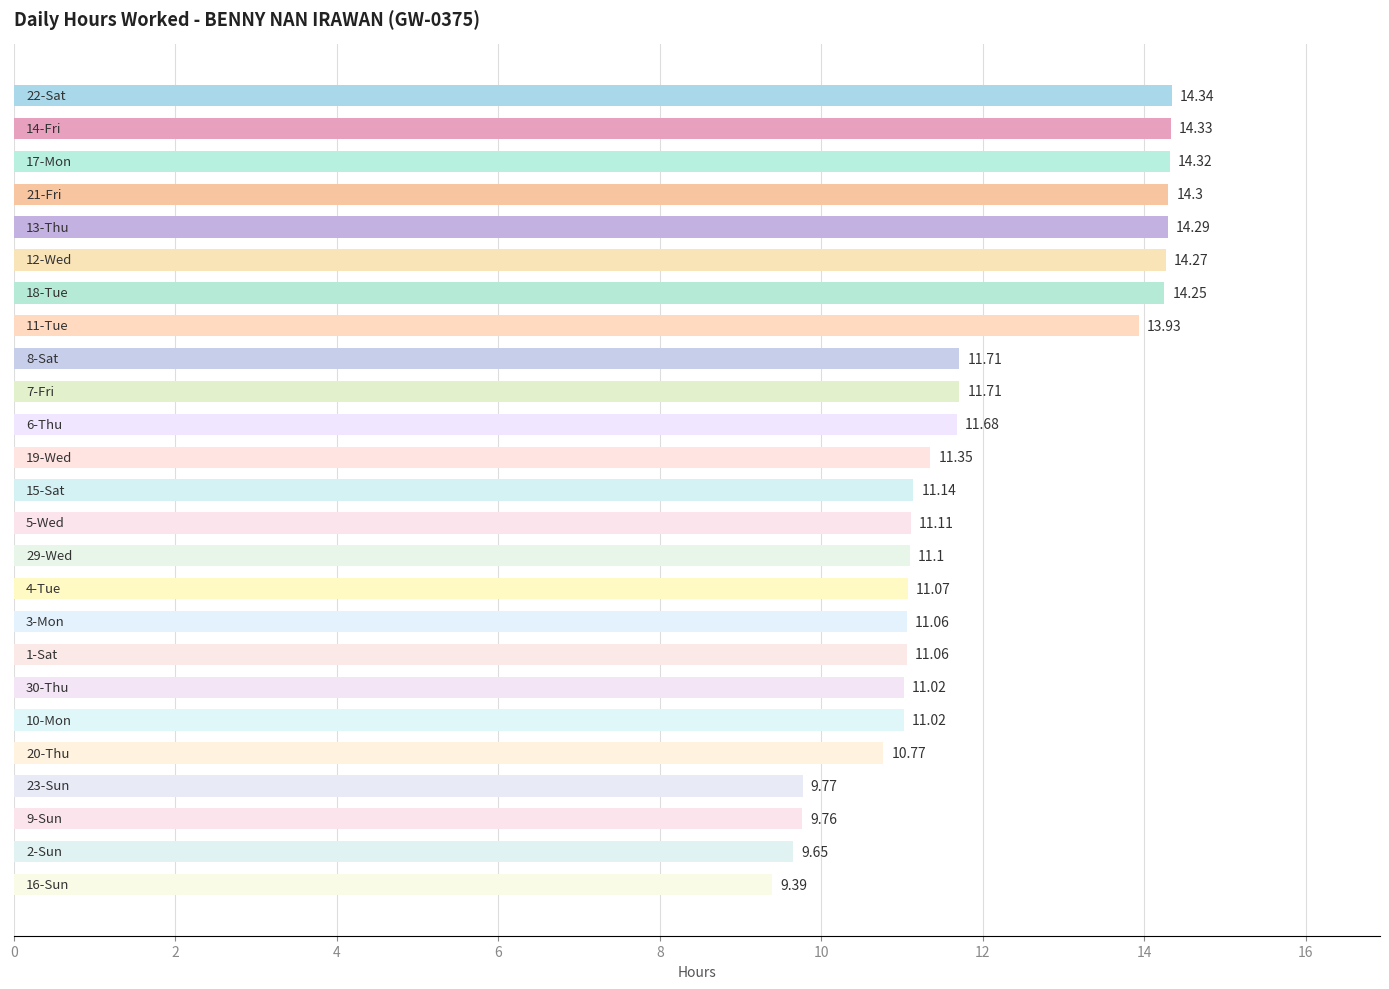

What is the difference between the second highest and minimum values?

4.9